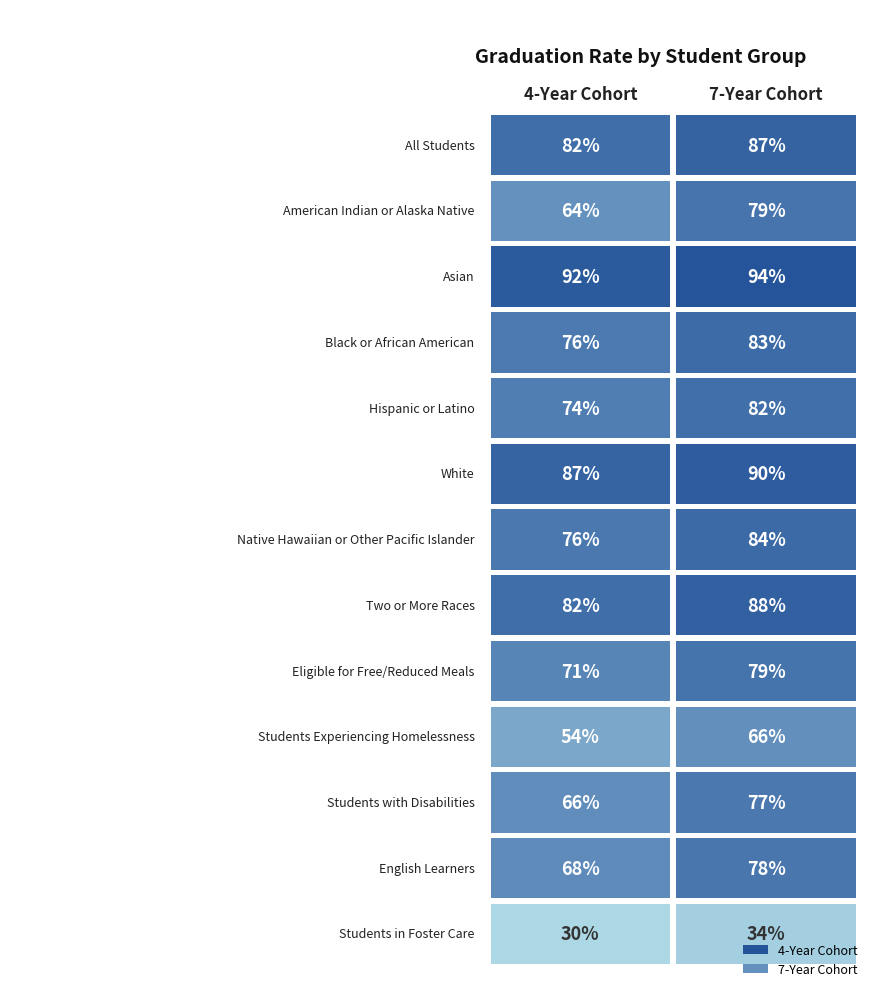

At American Indian or Alaska Native, list the series in order from smallest to largest.

4-Year, 7-Year